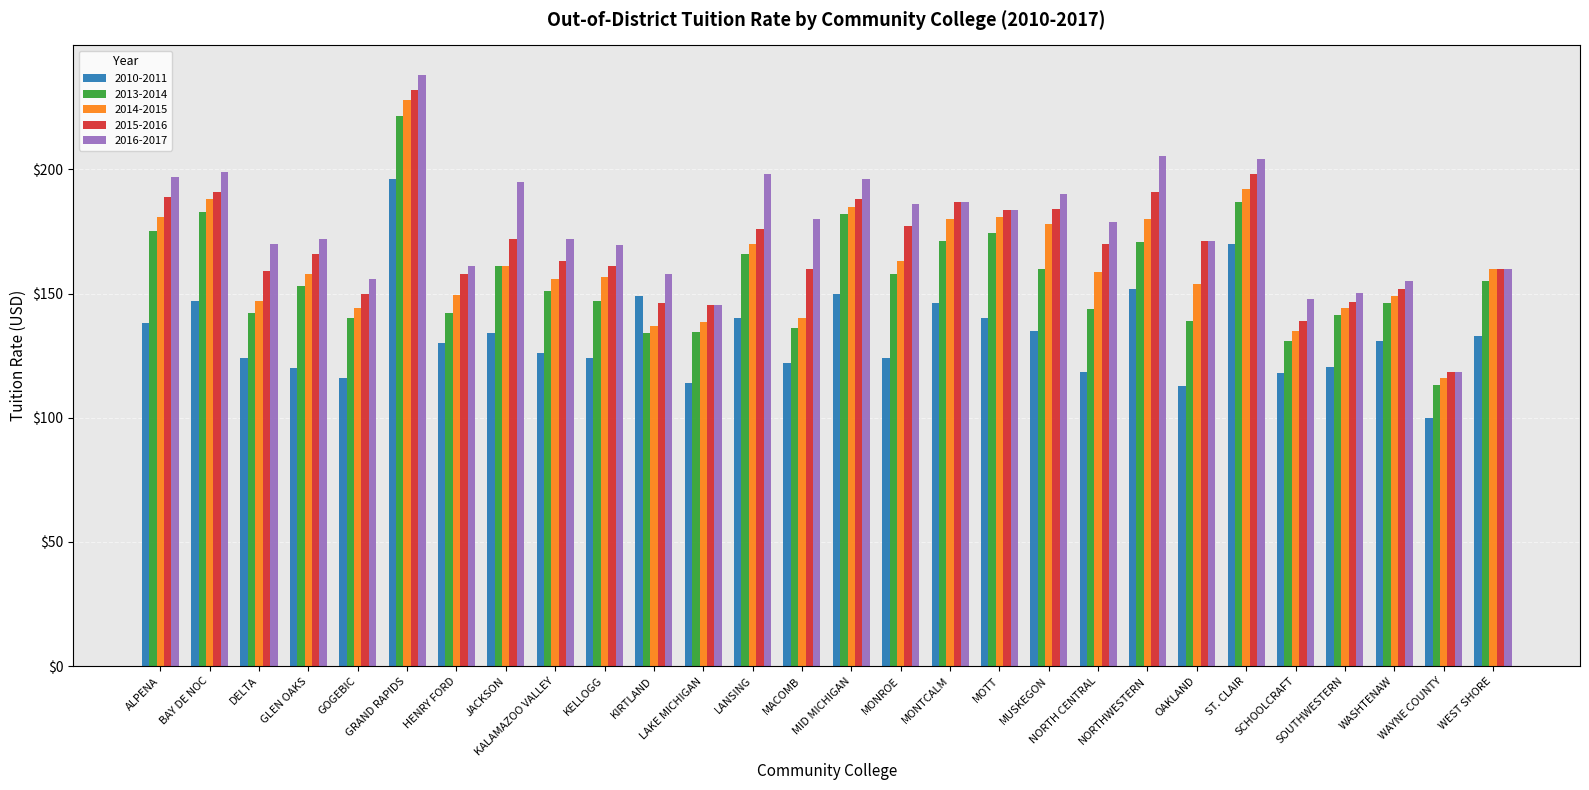

What is the label of the 21st bar from the left?

NORTHWESTERN